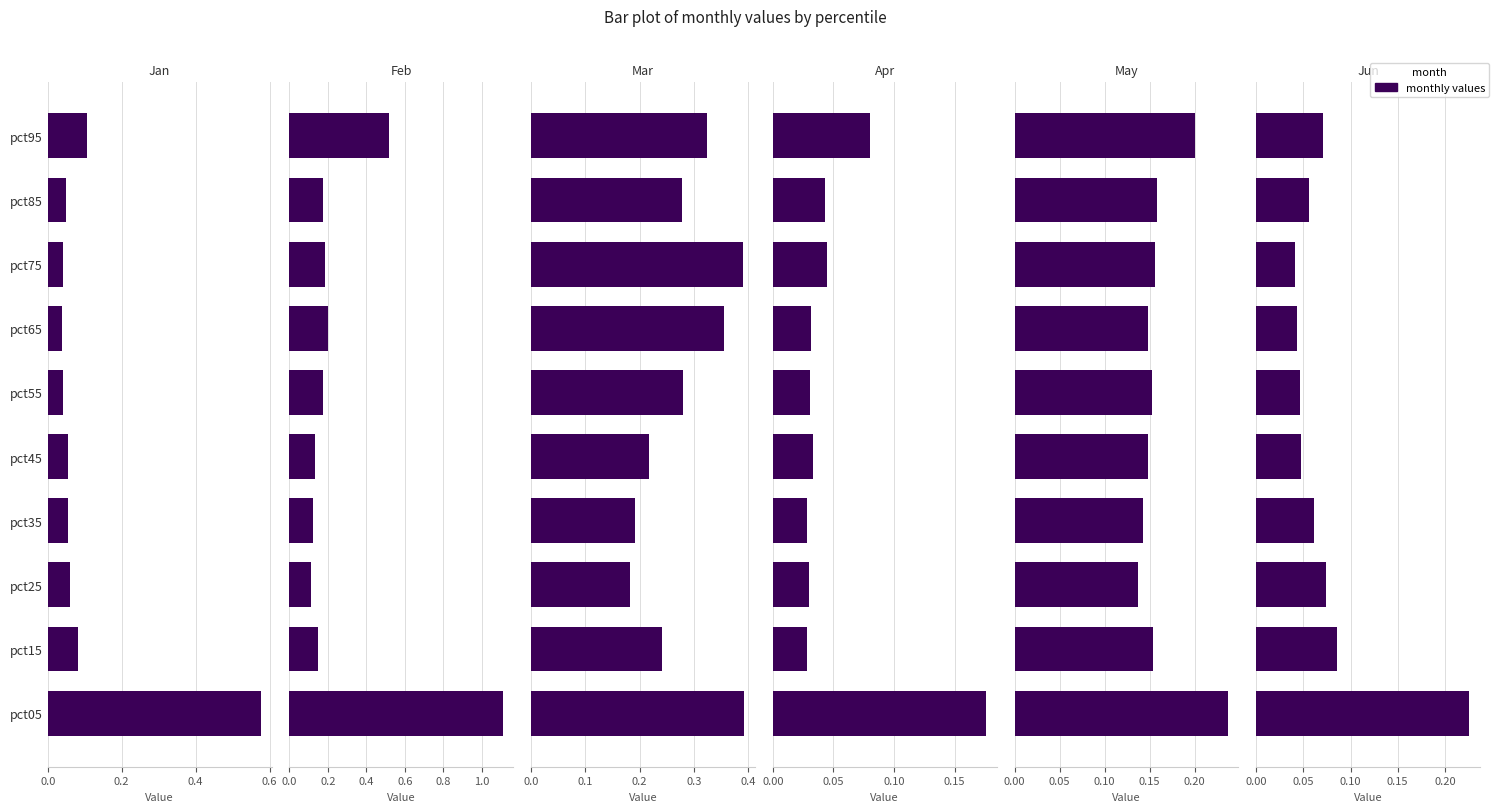

Count the number of data series in this chart.

6